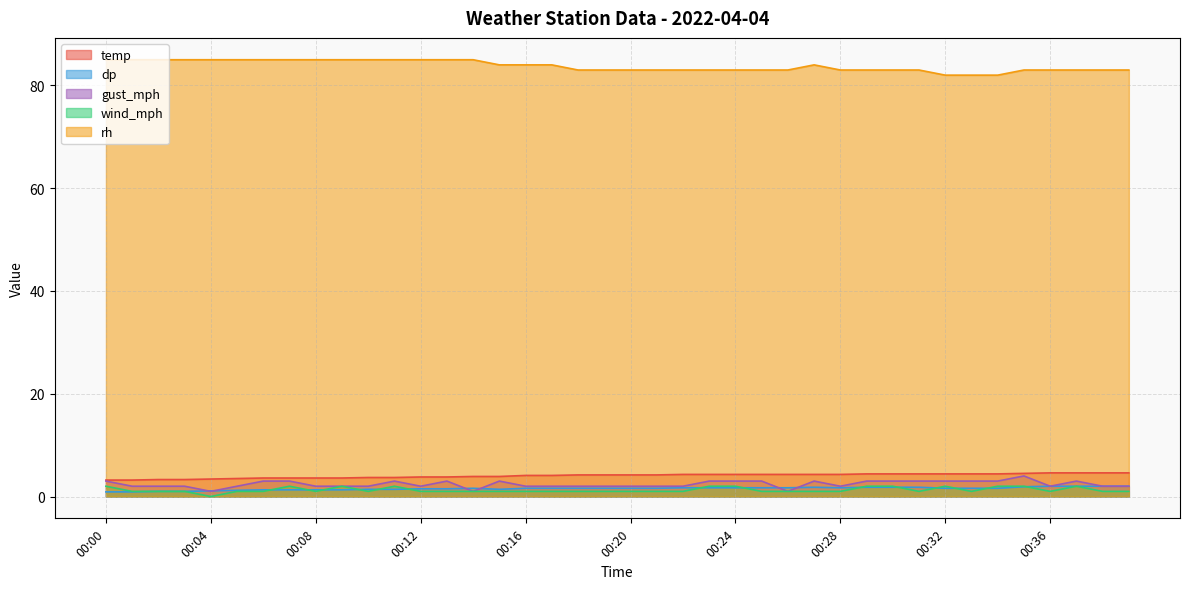

What is the approximate value of wind_mph at 00:35?

2.0